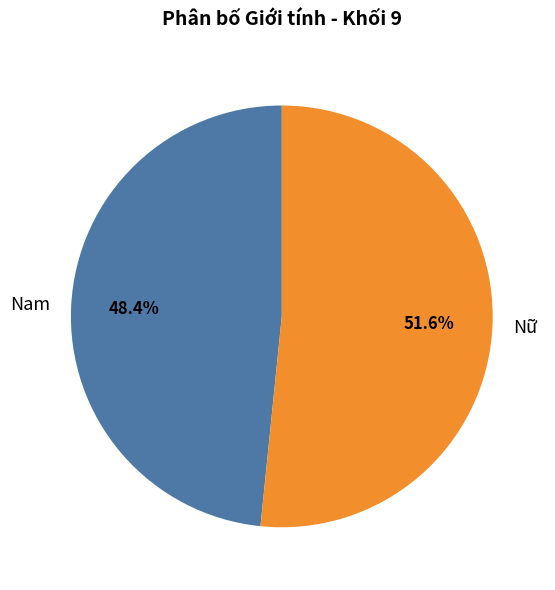

Count the number of slices in the pie.

2